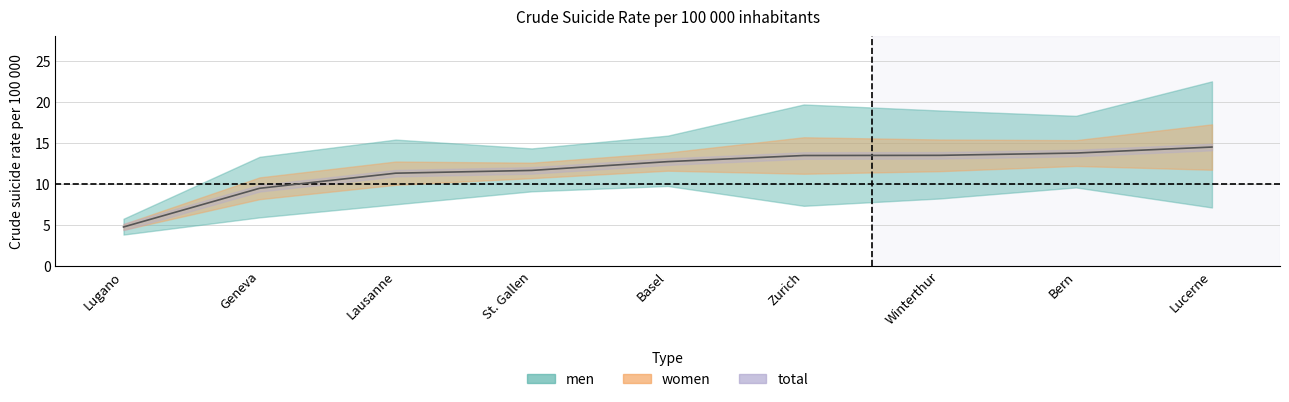

How many values in the men series exceed 15?

6